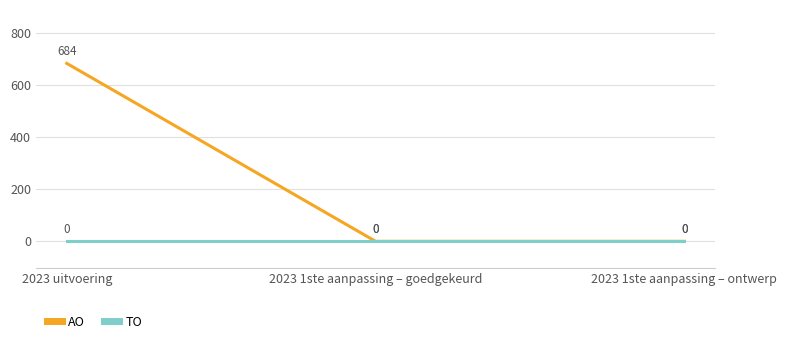

What are all the series names shown in the legend?

AO, TO